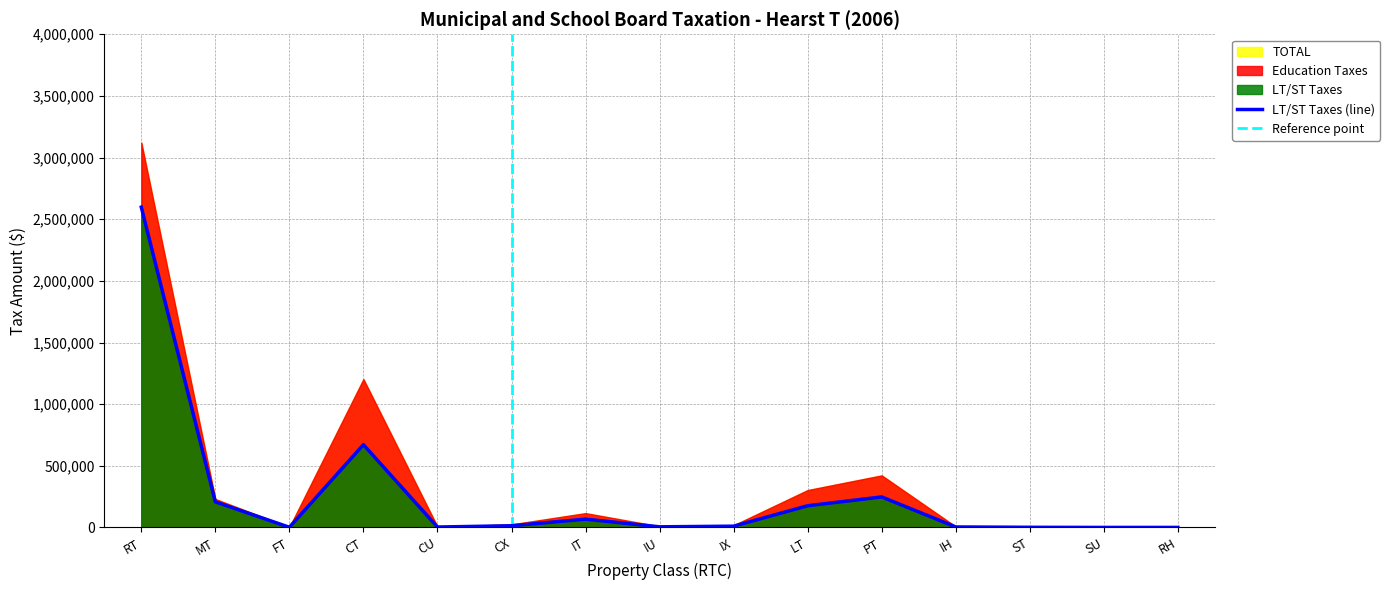

Where is the first local minimum for TOTAL?

FT